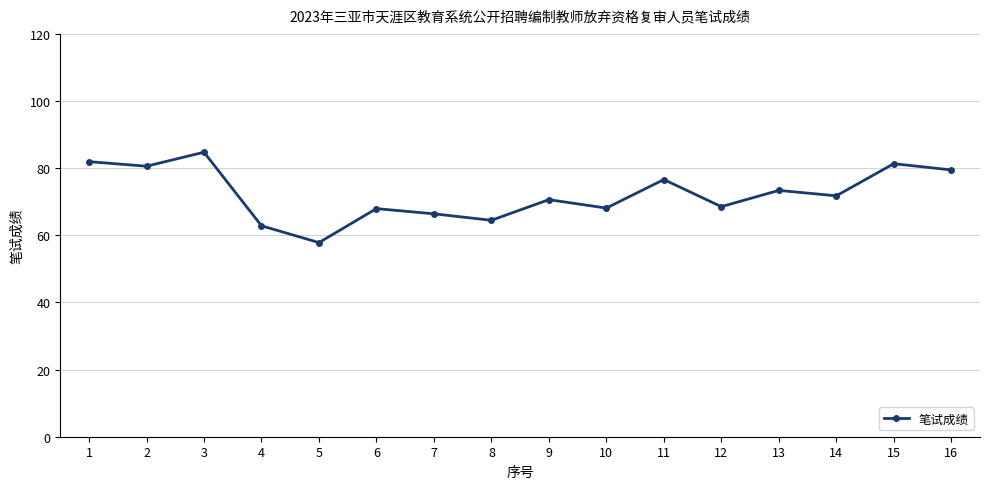

At which category does the data reach its first local valley?

2